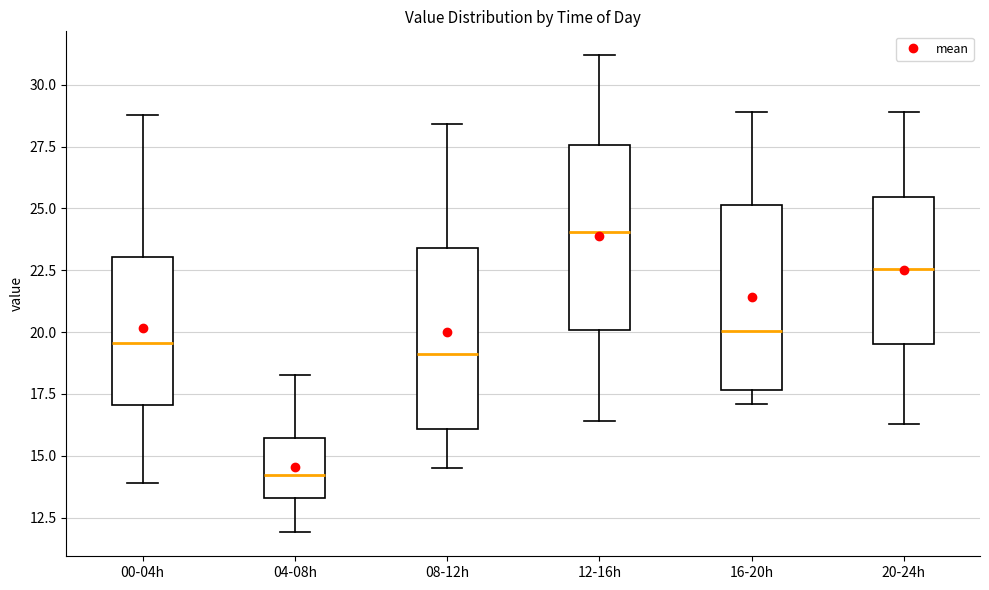

Which box's median line is the highest?

12-16h